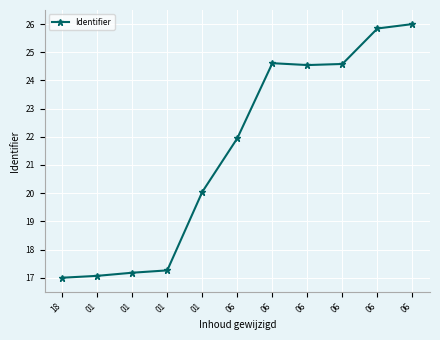

Is this an area chart (filled region under the line)?

No